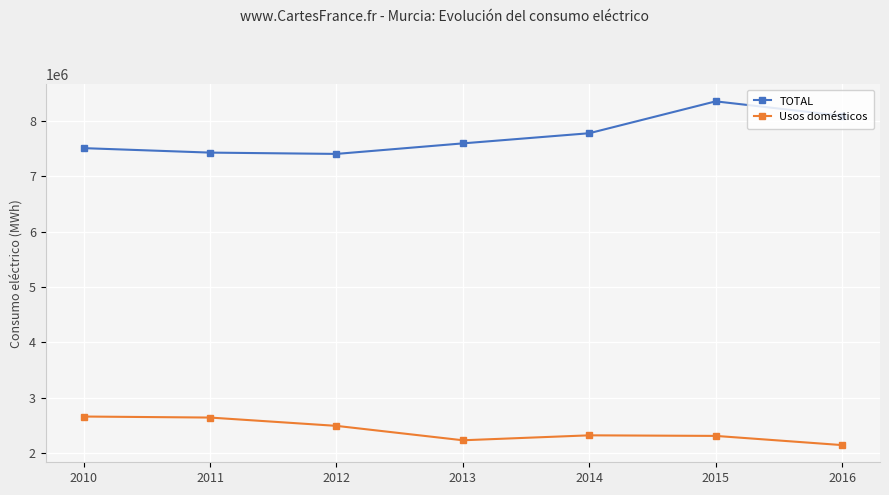

List the series in order of their overall mean, lowest first.

Usos domésticos, TOTAL